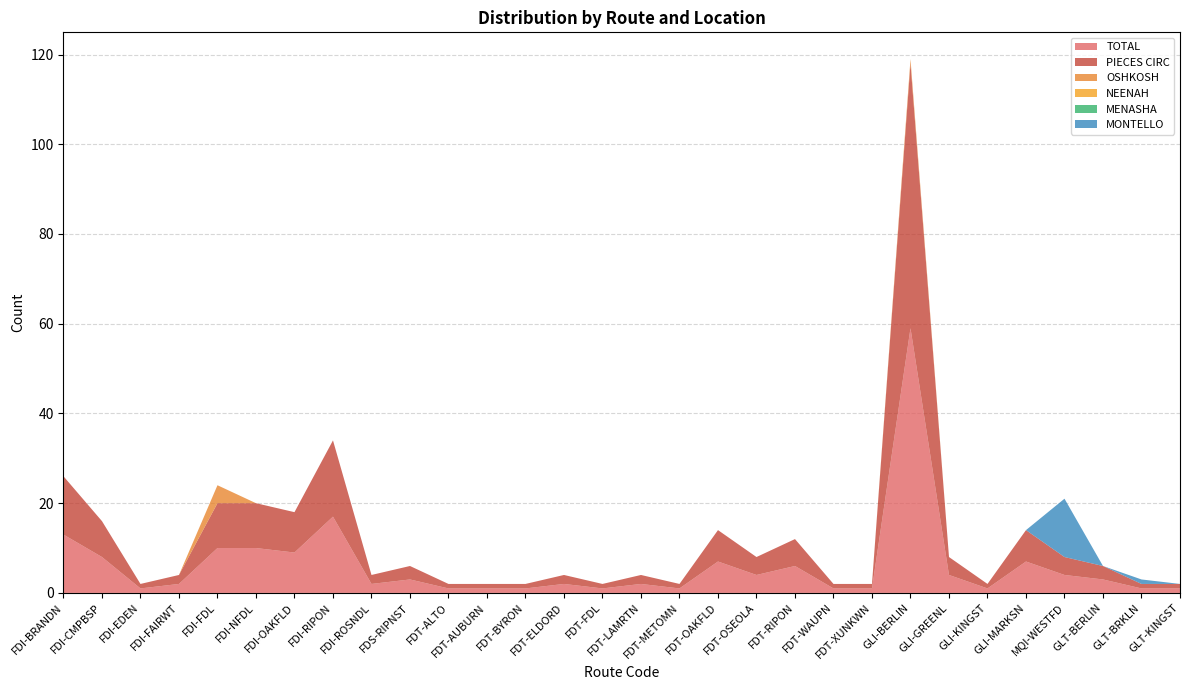

Reading left to right, transcribe all the data shown in this chart.

TOTAL: 13	8	1	2	10	10	9	17	2	3	1	1	1	2	1	2	1	7	4	6	1	1	59	4	1	7	4	3	1	1
PIECES CIRC: 13	8	1	2	10	10	9	17	2	3	1	1	1	2	1	2	1	7	4	6	1	1	59	4	1	7	4	3	1	1
OSHKOSH: 0	0	0	0	4	0	0	0	0	0	0	0	0	0	0	0	0	0	0	0	0	0	1	0	0	0	0	0	0	0
NEENAH: 0	0	0	0	0	0	0	0	0	0	0	0	0	0	0	0	0	0	0	0	0	0	0	0	0	0	0	0	0	0
MENASHA: 0	0	0	0	0	0	0	0	0	0	0	0	0	0	0	0	0	0	0	0	0	0	0	0	0	0	0	0	0	0
MONTELLO: 0	0	0	0	0	0	0	0	0	0	0	0	0	0	0	0	0	0	0	0	0	0	0	0	0	0	13	0	1	0